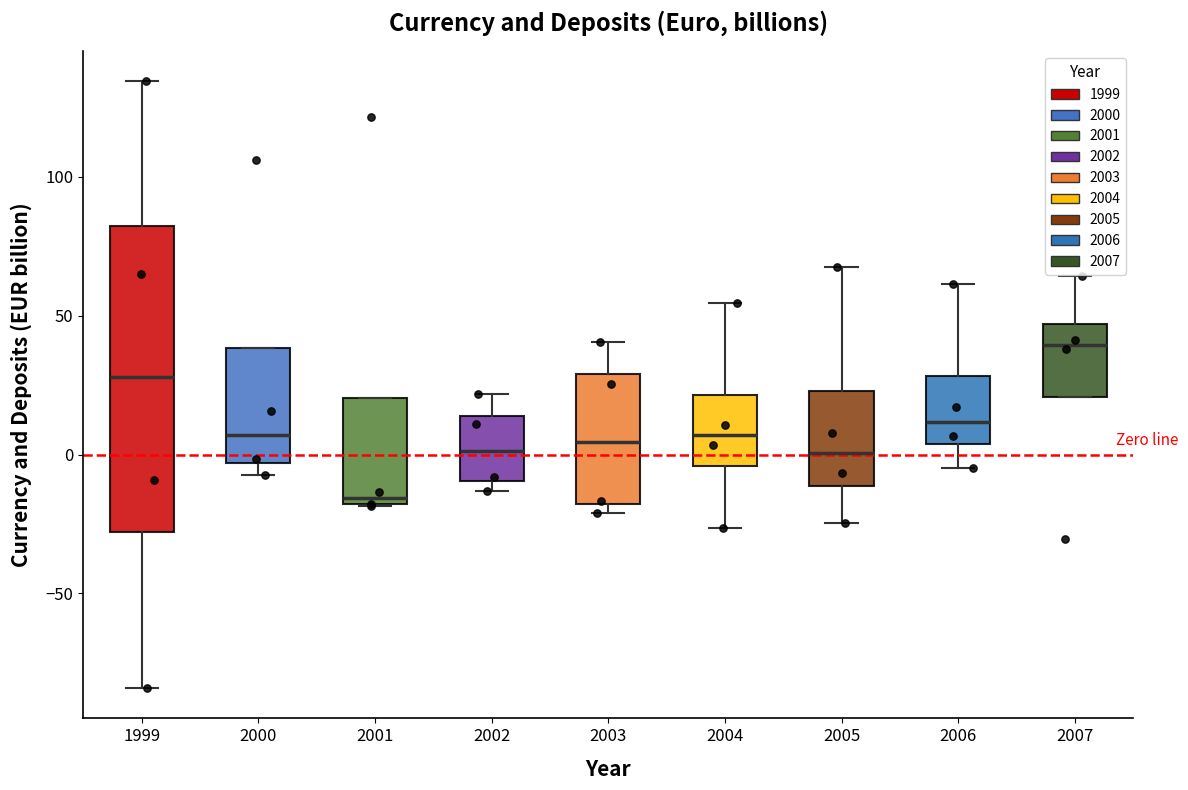

Reading left to right, transcribe this box plot: for each box, give where its median line is, the range the box spans, and where its two whiskers end, as read against the y-axis. The values are not printed on the chart, so give them approximately, as read against the axis.

1999: median 30, box -30 to 80, whiskers -85 to 135
2000: median 5, box -5 to 40, whiskers -5 (just below the box's lower edge) to 40
2001: median -15, box -20 to 20, whiskers -20 to 20
2002: median 0, box -10 to 15, whiskers -15 to 20
2003: median 5, box -20 to 30, whiskers -20 (just below the box's lower edge) to 40
2004: median 5, box -5 to 20, whiskers -25 to 55
2005: median 0, box -10 to 25, whiskers -25 to 70
2006: median 10, box 5 to 30, whiskers -5 to 60
2007: median 40, box 20 to 45, whiskers 20 to 65